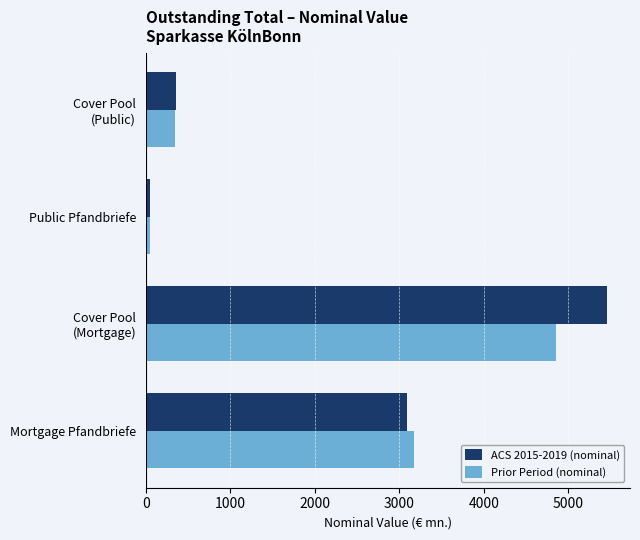

List the series in order of their overall mean, lowest first.

Prior Period (nominal), ACS 2015-2019 (nominal)